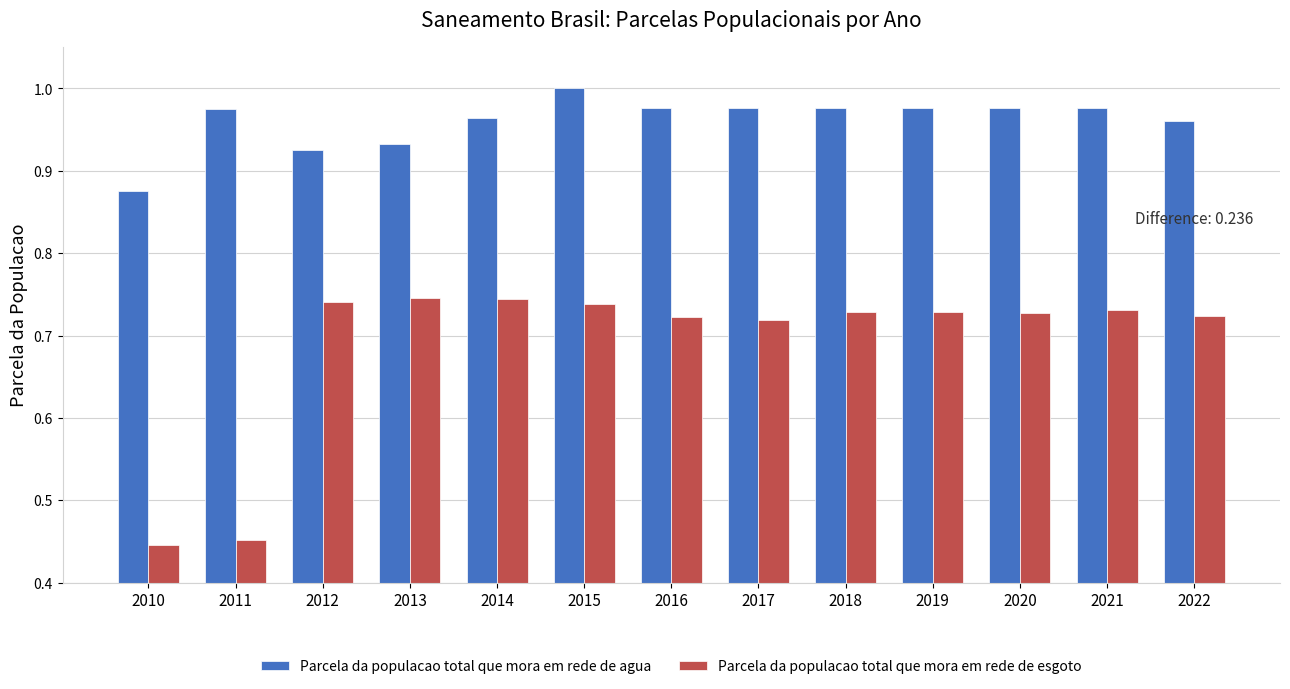

What are all the series names shown in the legend?

Parcela da populacao total que mora em rede de agua, Parcela da populacao total que mora em rede de esgoto